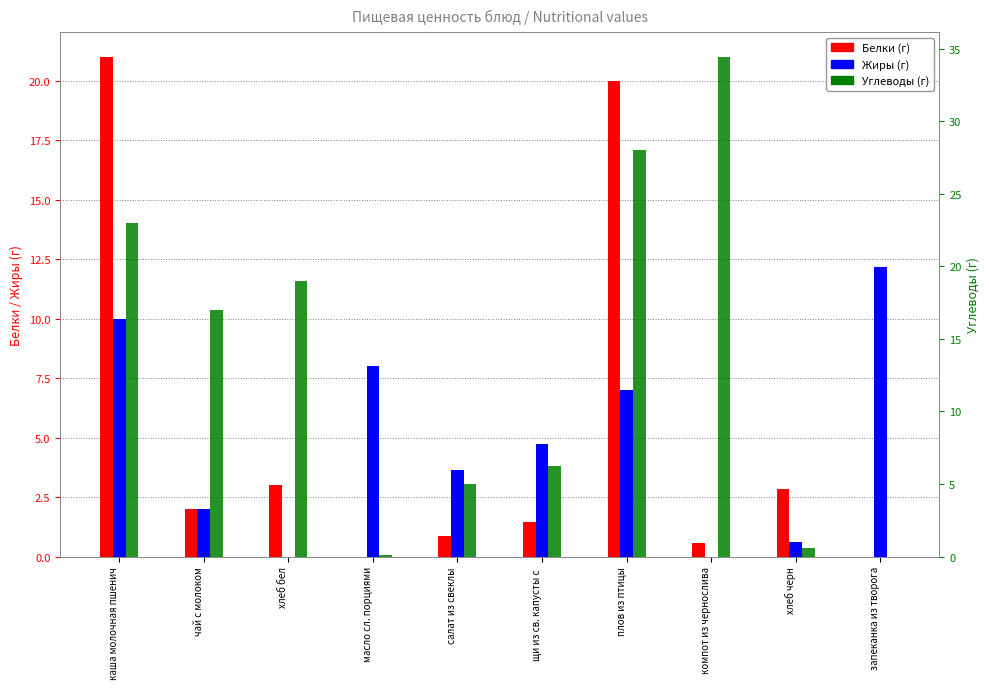

True or false: Белки has a value of 3.0 at хлеб бел.

True